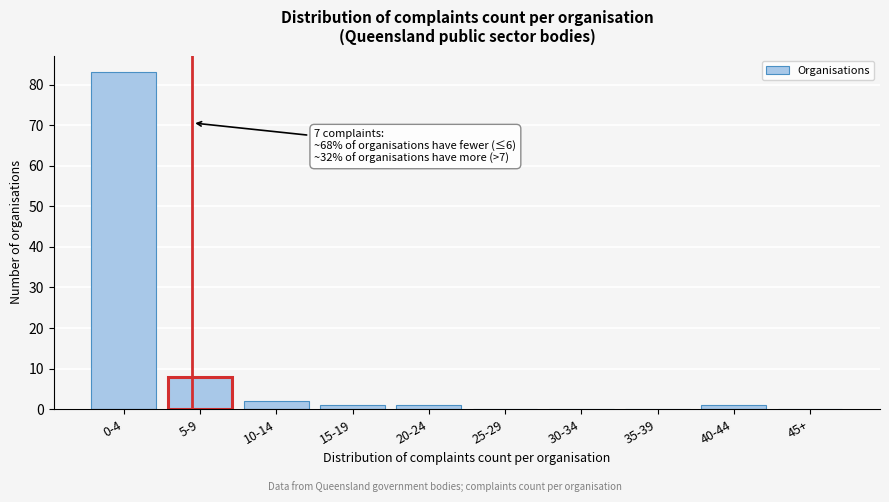

Reading left to right, what are all the values shown in this chart?

0-4=83	5-9=8	10-14=2	15-19=1	20-24=1	25-29=0	30-34=0	35-39=0	40-44=1	45+=0